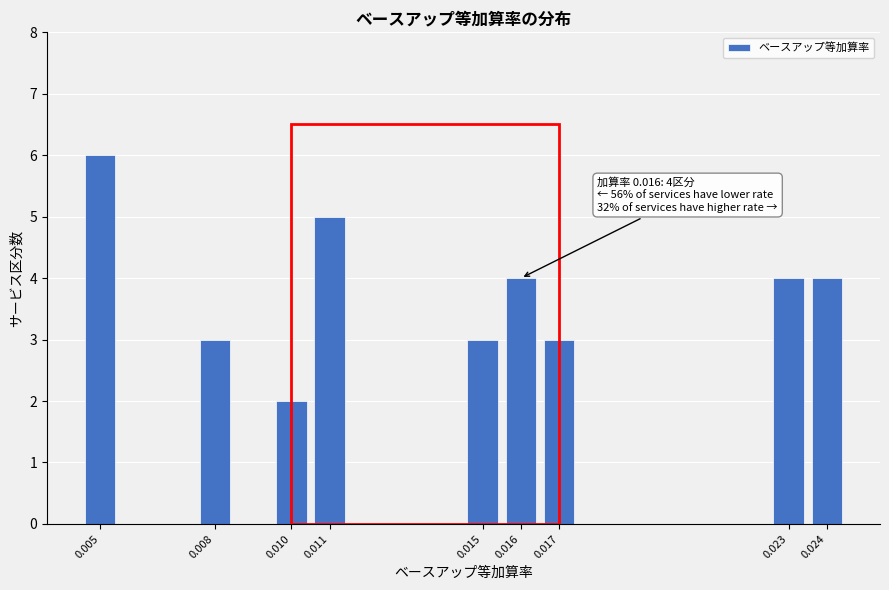

Reading left to right, transcribe all the data shown in this chart.

6	3	2	5	3	4	3	4	4